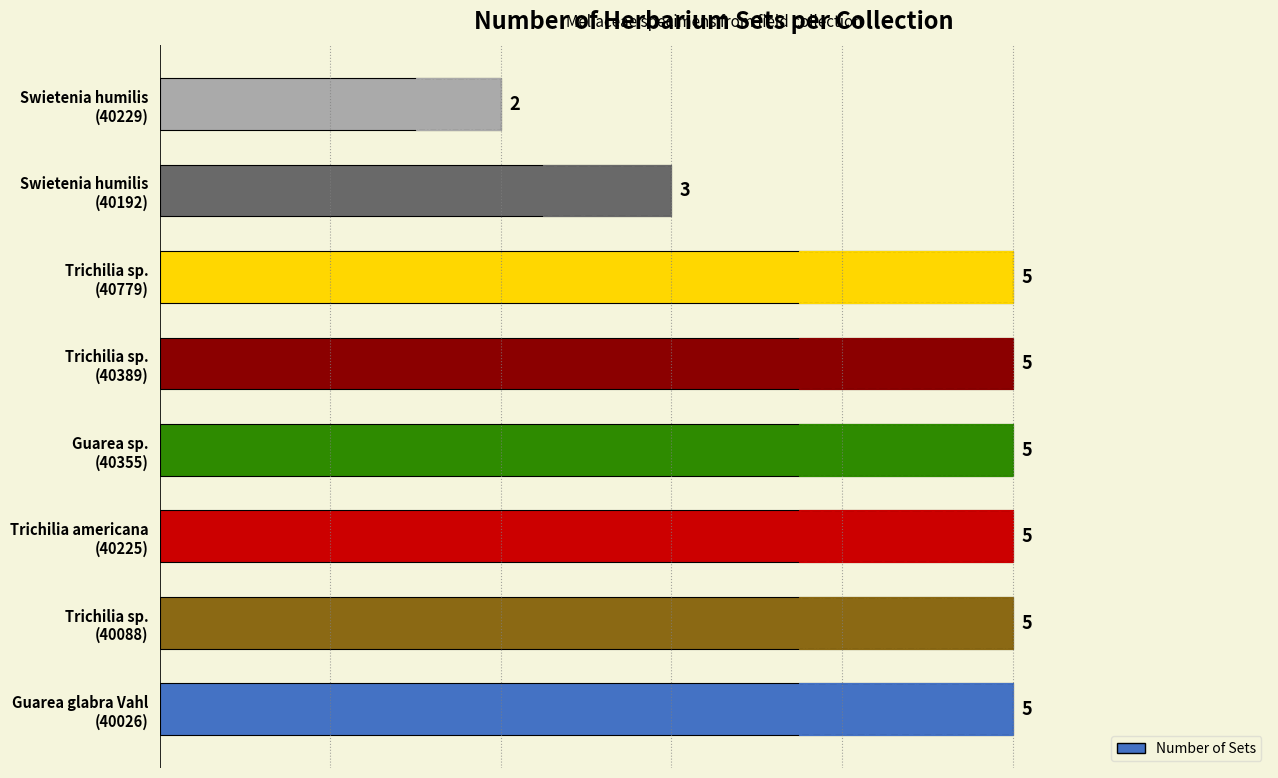

Reading left to right, list all the values displayed in this chart.

5	5	5	5	5	5	3	2